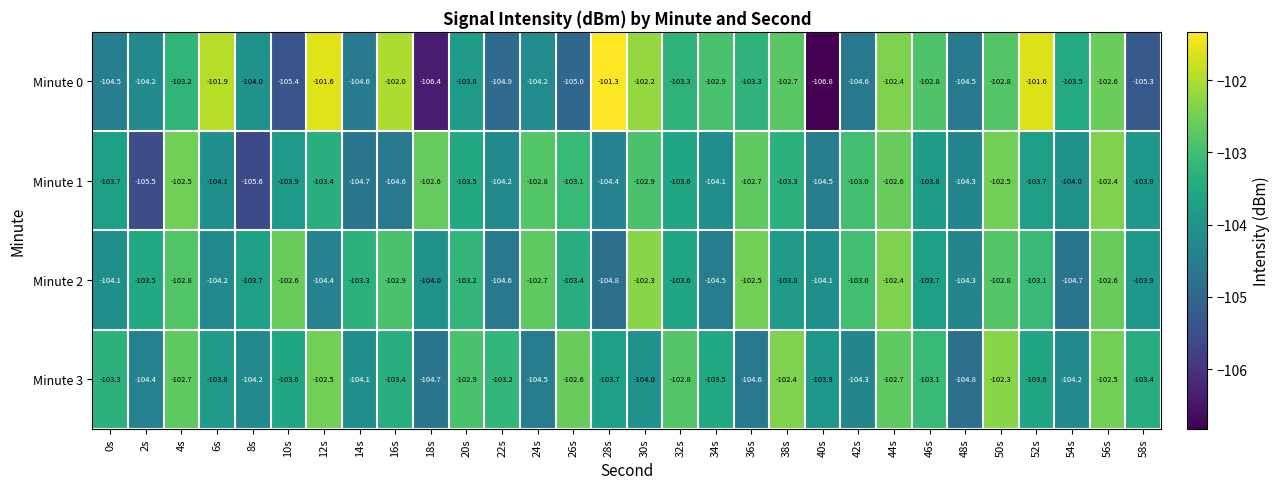

Between 0s and 18s, which series saw the biggest shift?

Minute 0